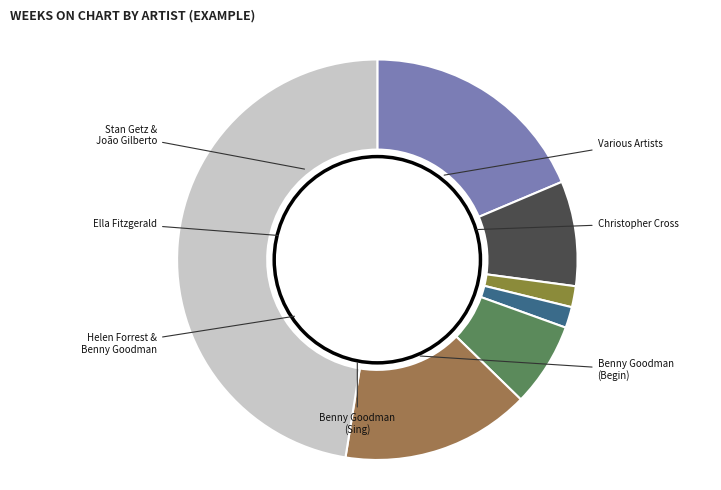

To the nearest percent, what percentage of the pie is Benny Goodman (Begin)?

7%